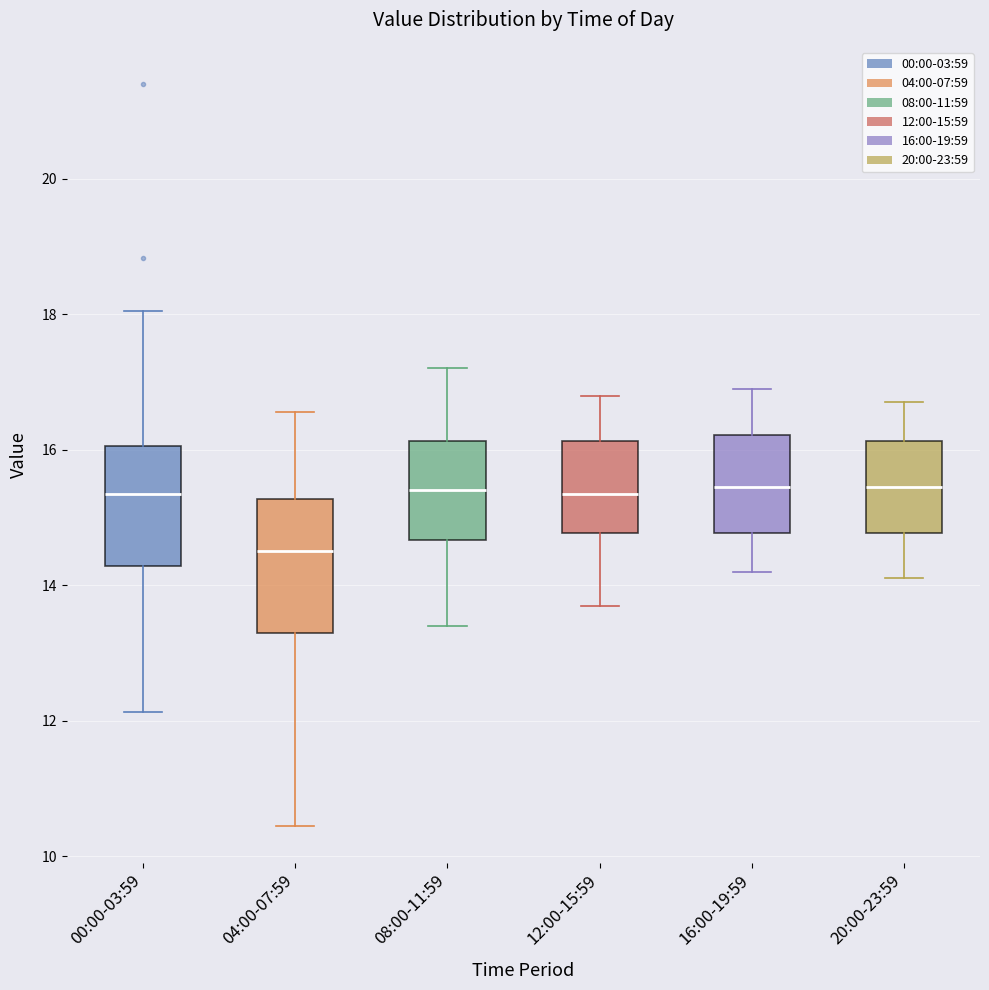

Reading left to right, read every box against the y-axis: the position of its median line, the range the box covers, and the ends of its whiskers. The values are not printed on the chart, so give them approximately, as read against the axis.

00:00-03:59: median 15.4, box 14.2 to 16.0, whiskers 12.2 to 18.0
04:00-07:59: median 14.6, box 13.2 to 15.2, whiskers 10.4 to 16.6
08:00-11:59: median 15.4, box 14.6 to 16.2, whiskers 13.4 to 17.2
12:00-15:59: median 15.4, box 14.8 to 16.2, whiskers 13.8 to 16.8
16:00-19:59: median 15.4, box 14.8 to 16.2, whiskers 14.2 to 17.0
20:00-23:59: median 15.4, box 14.8 to 16.2, whiskers 14.2 to 16.8